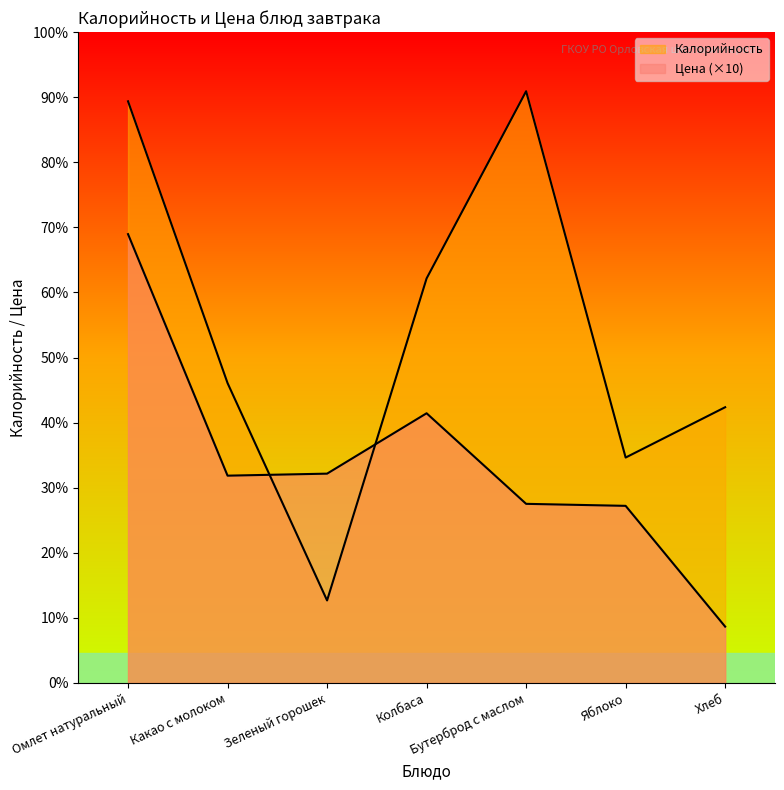

What is the sum of the Калорийность values at Какао с молоком and Омлет натуральный?

438